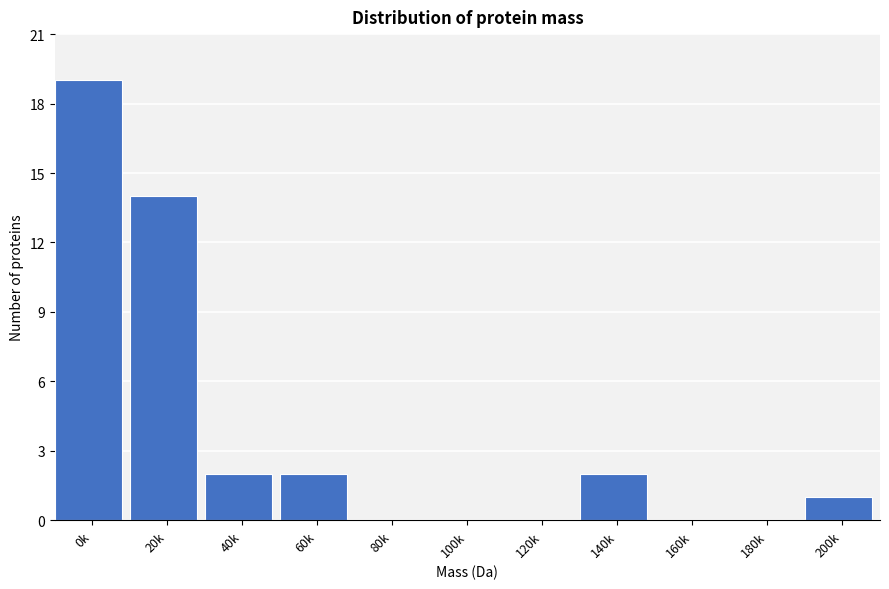

Reading left to right, extract all data points from this chart.

0k=19	20k=14	40k=2	60k=2	80k=0	100k=0	120k=0	140k=2	160k=0	180k=0	200k=1